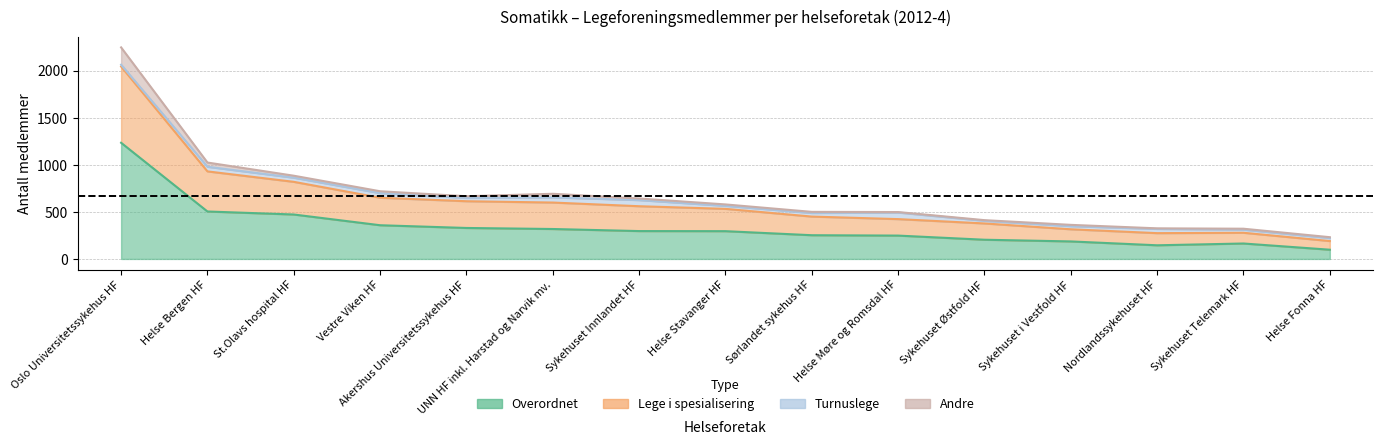

What is the difference between the second highest and second lowest values in the Overordnet series?

359